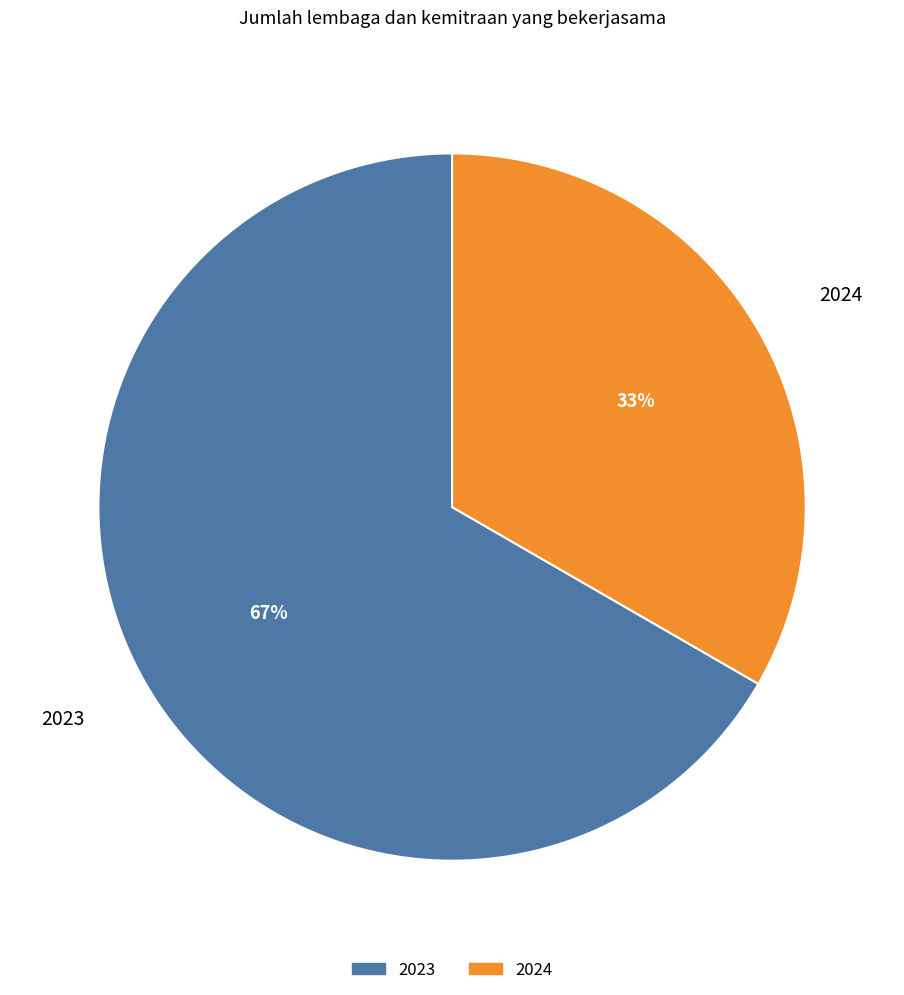

Which has a higher value, 2024 or 2023?

2023